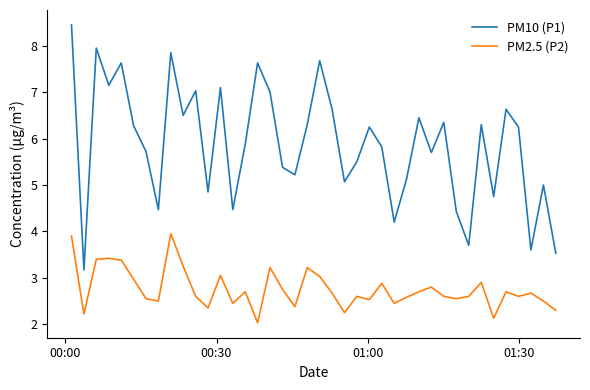

What is the difference between the maximum and minimum values in the PM10 (P1) series?

5.3